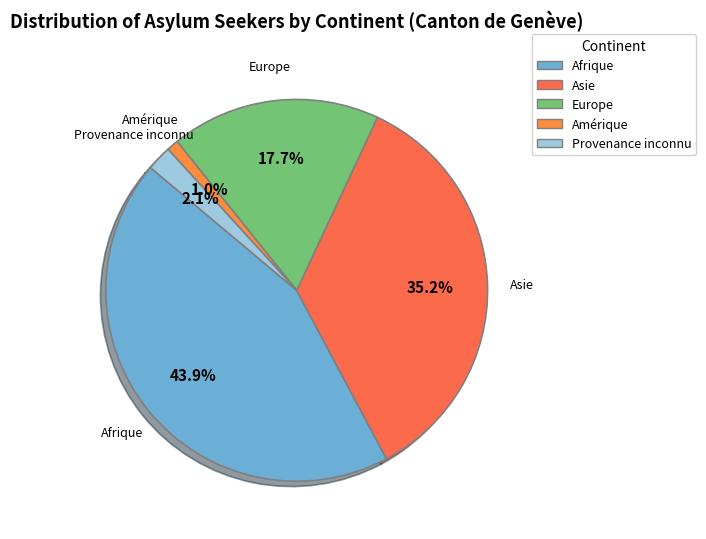

To the nearest percent, what is the difference between the Asie and Amérique slice percentages?

34%